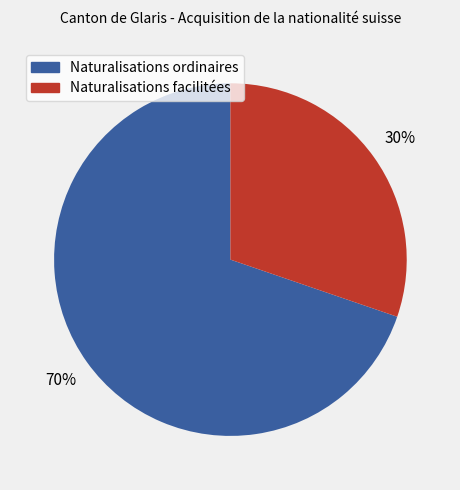

Which has a higher value, Naturalisations facilitées or Naturalisations ordinaires?

Naturalisations ordinaires